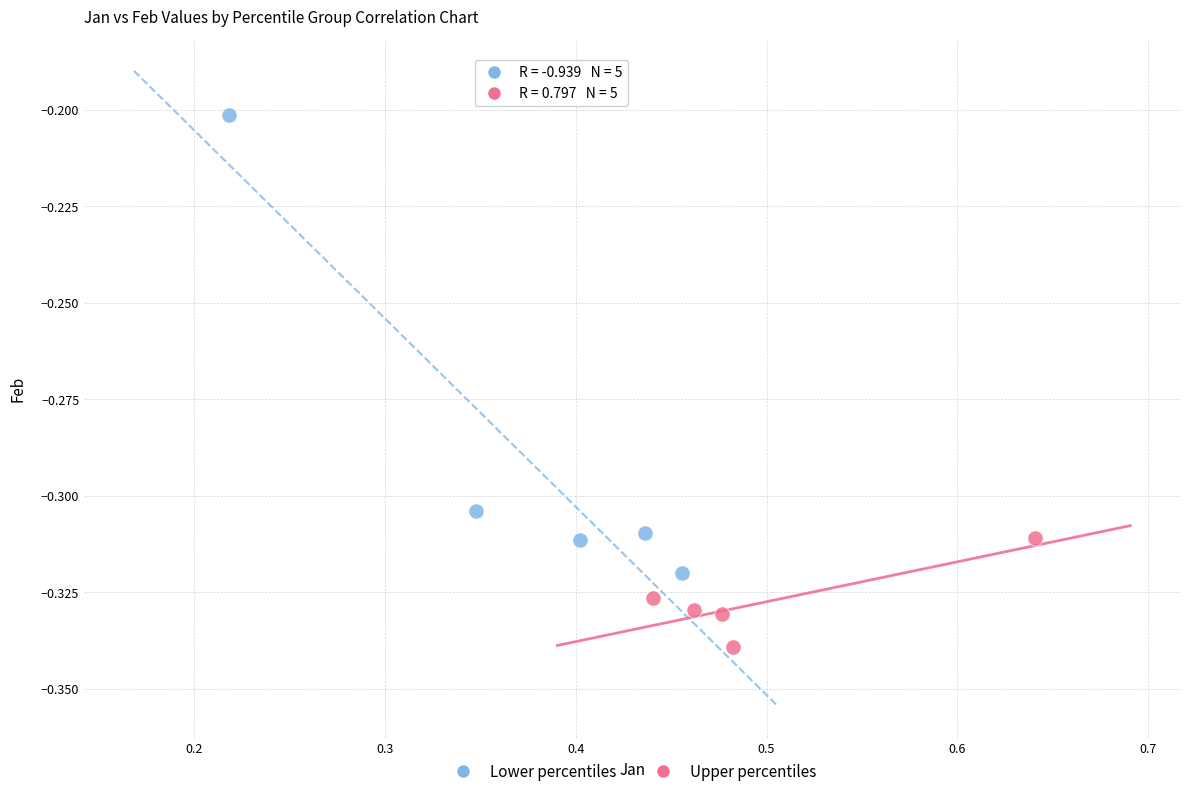

Which series has the widest spread of Y values?

Lower percentiles